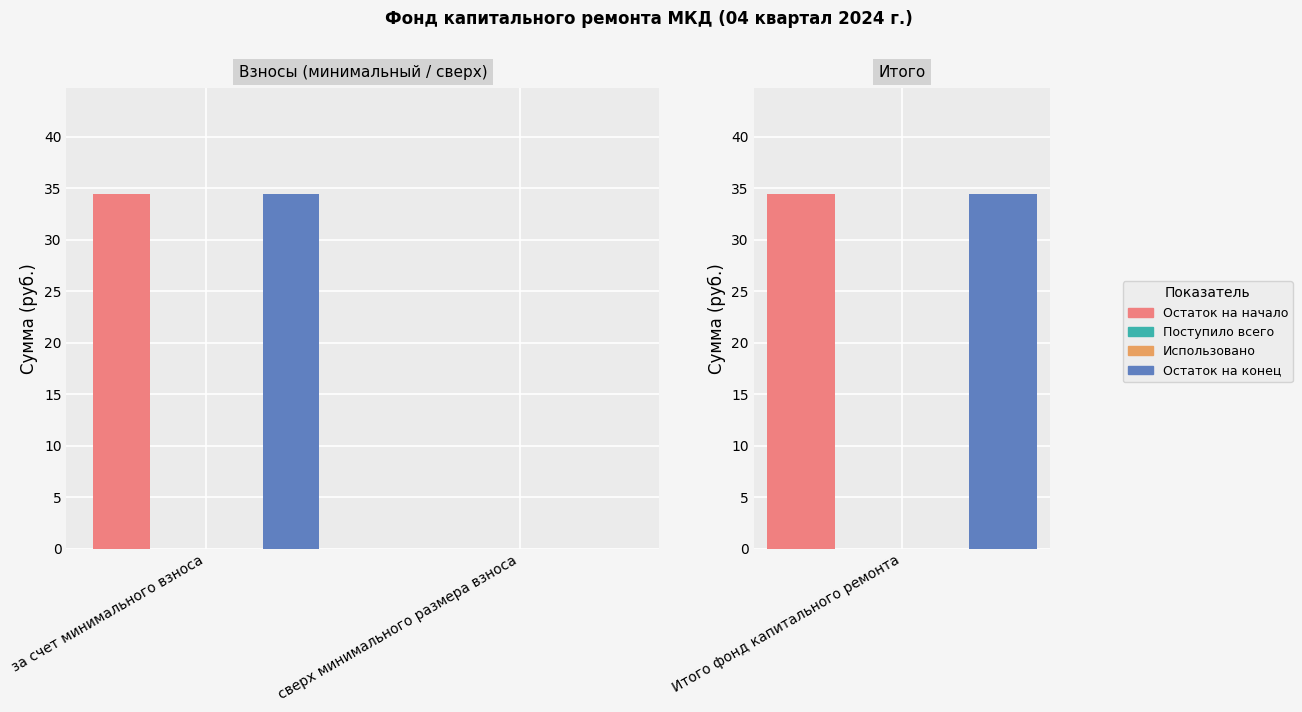

Which has a higher value, сверх минимального размера взноса or за счет минимального взноса?

за счет минимального взноса